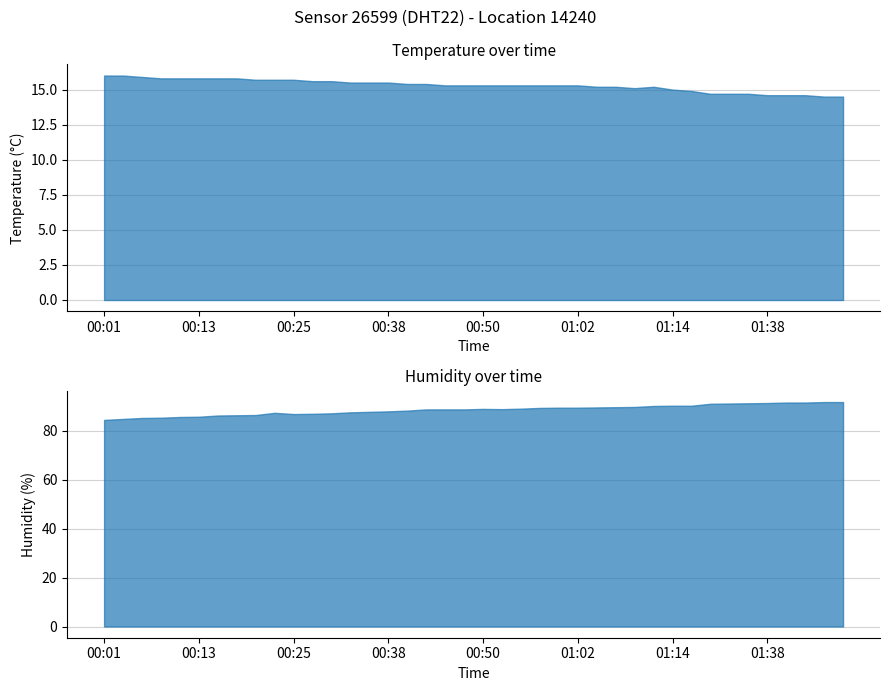

True or false: humidity and temperature cross at least once.

False